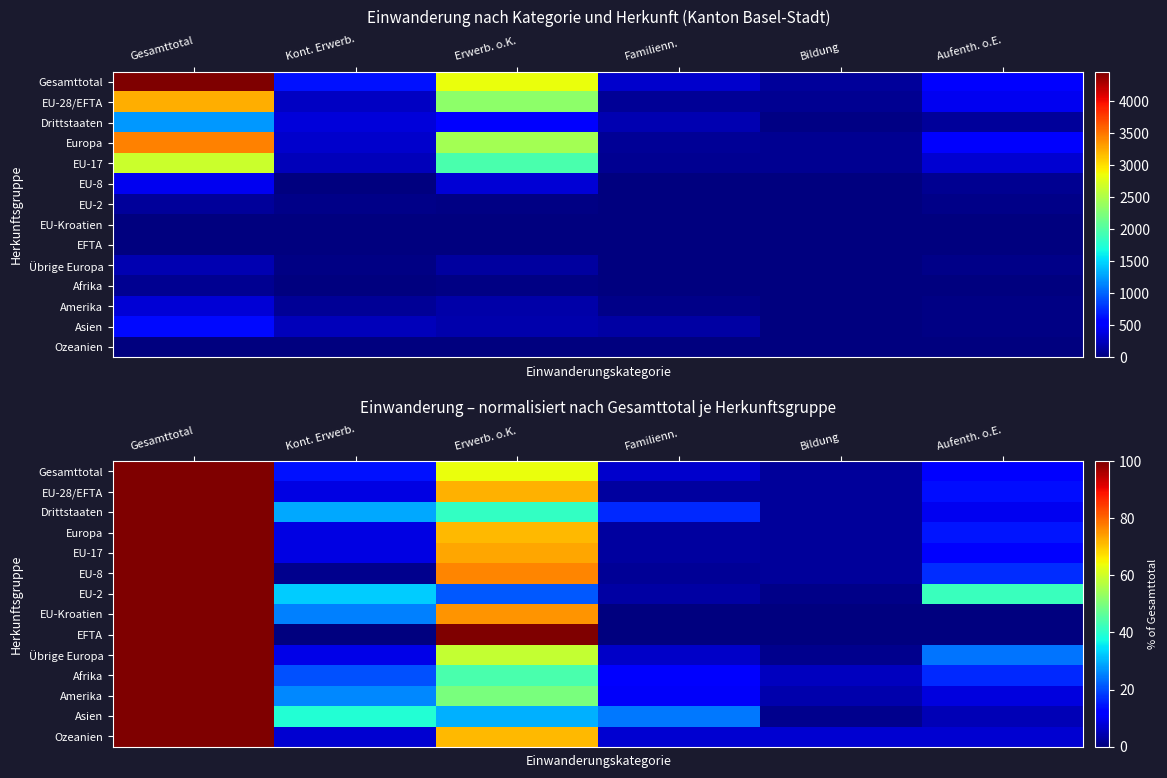

Is the value of EU-17 at Gesamttotal greater than the value of Ozeanien at Bildung?

Yes